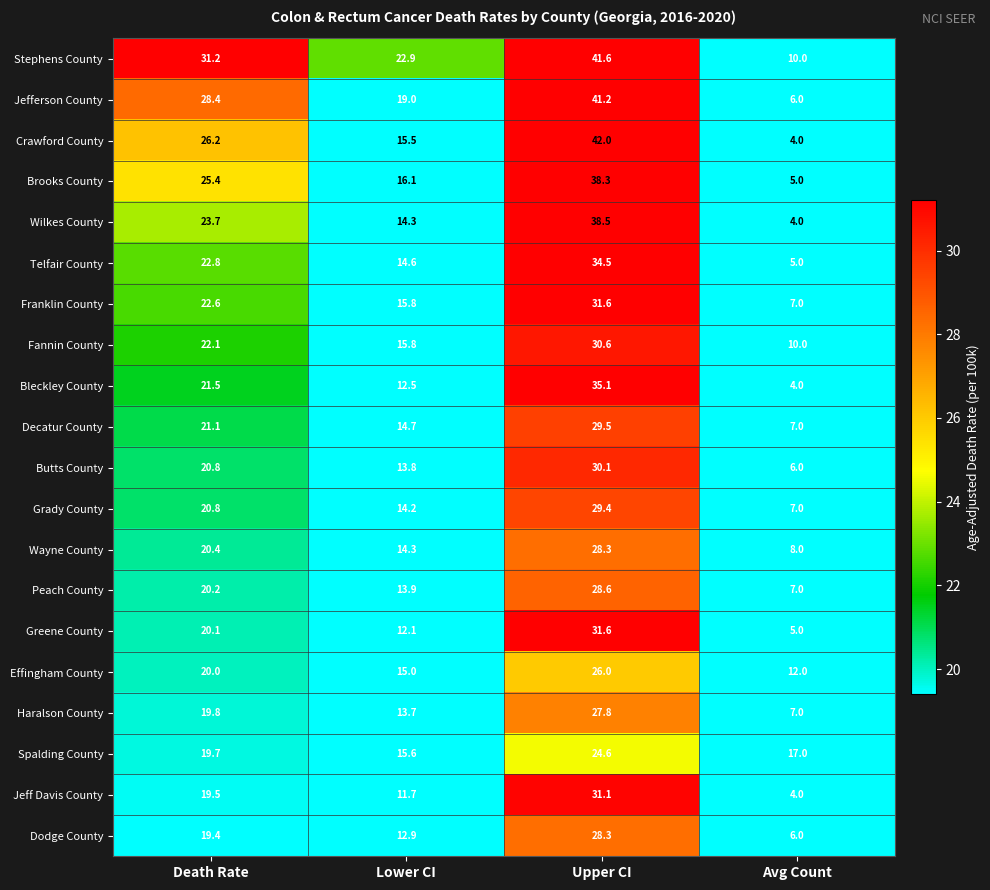

At how many categories does at least one series exceed 23?

2